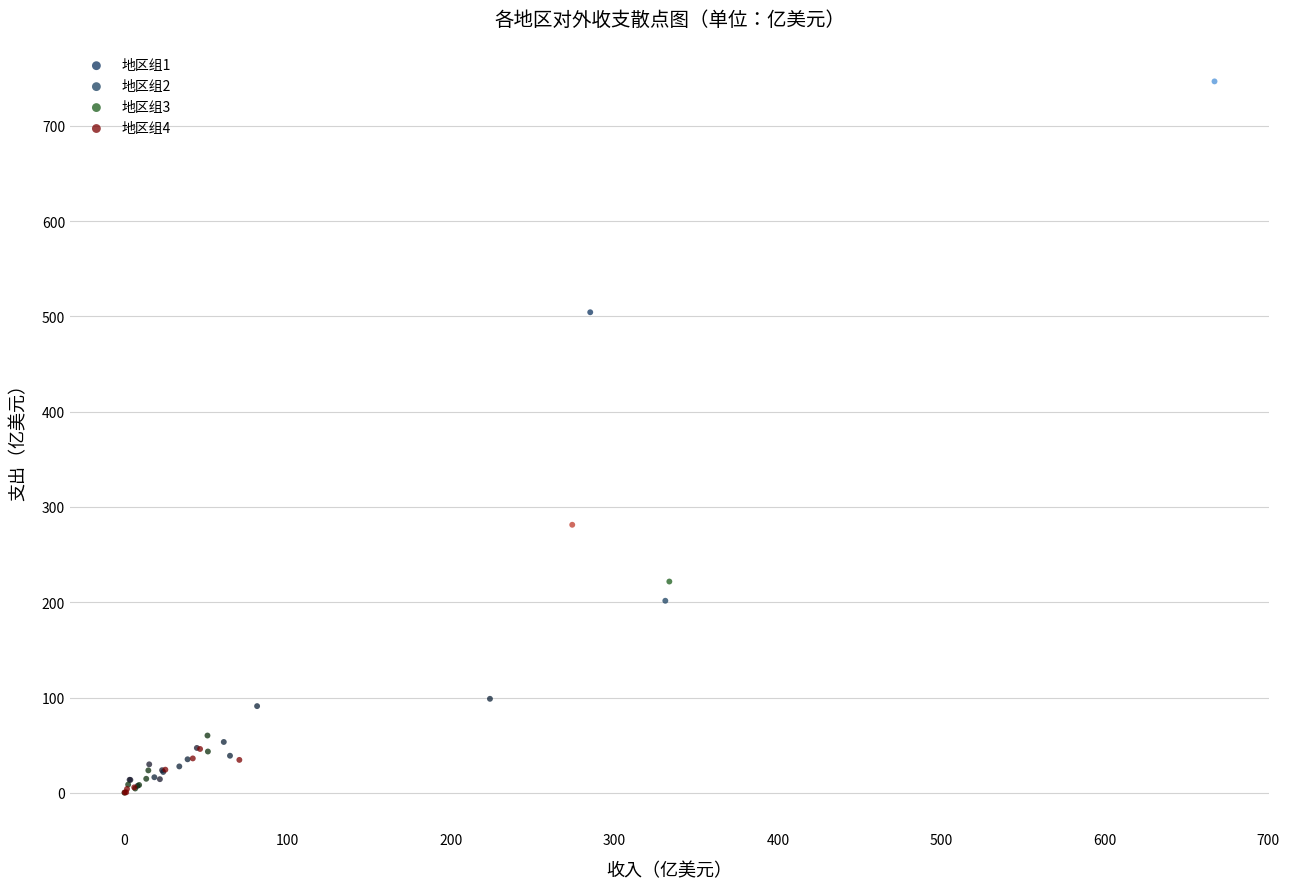

Which series has the widest spread of Y values?

地区组1